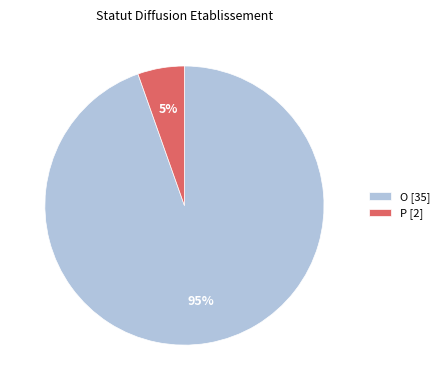

Is it true that P [2] is 1% of the pie?

False